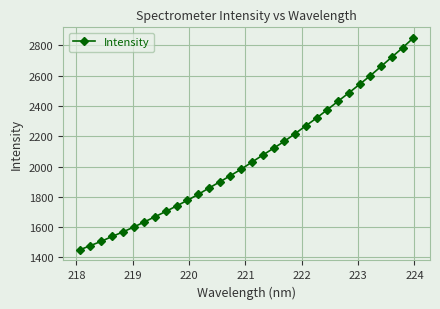

What is the sum of all values?

65807.9